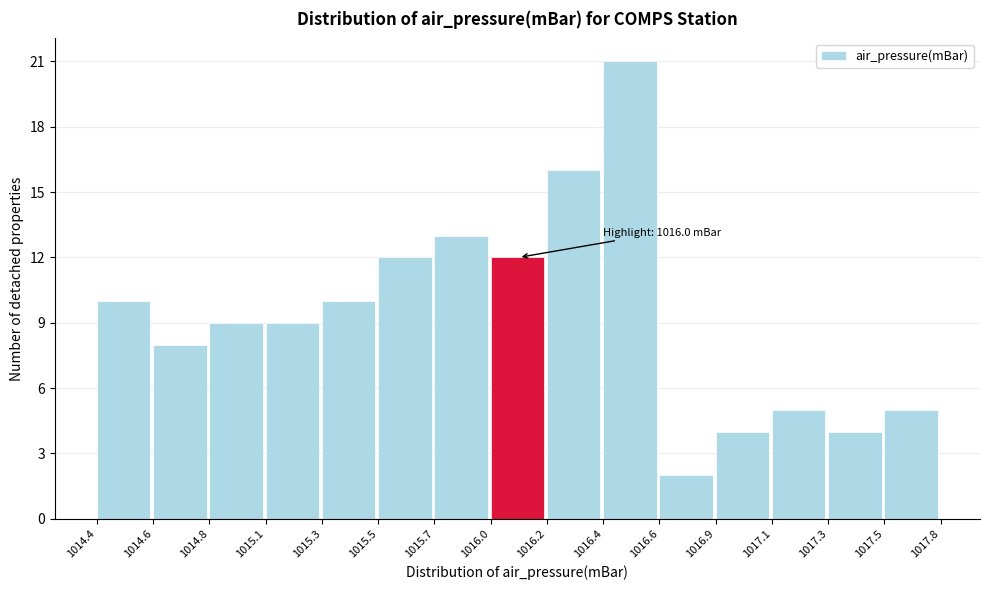

Reading right to left, what are all the values shown in this chart?

5	4	5	4	2	21	16	12	13	12	10	9	9	8	10